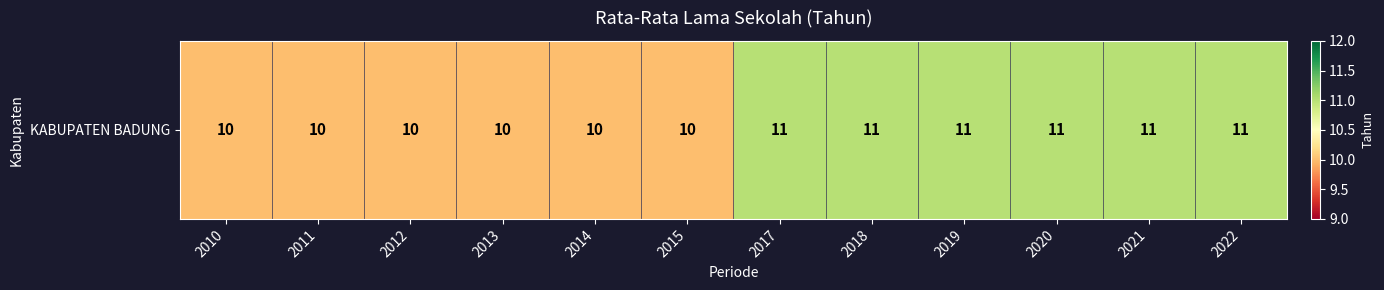

What value does the data have at 2017?

11